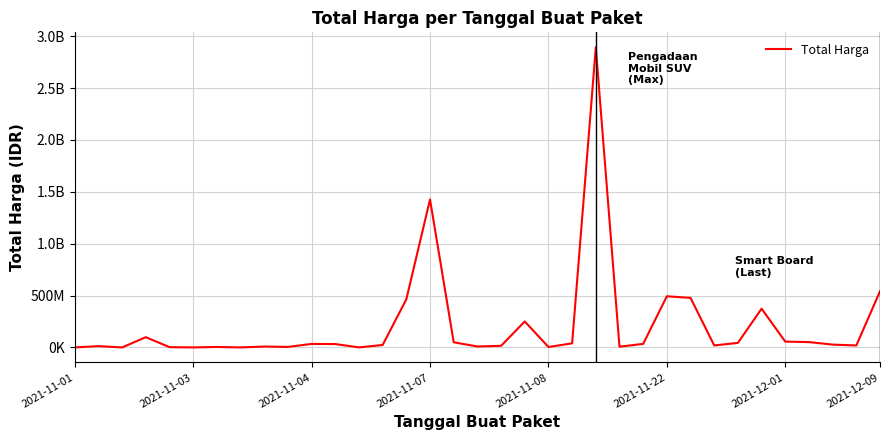

How many points are higher than both their immediate neighbors (excluding endpoints)?

10